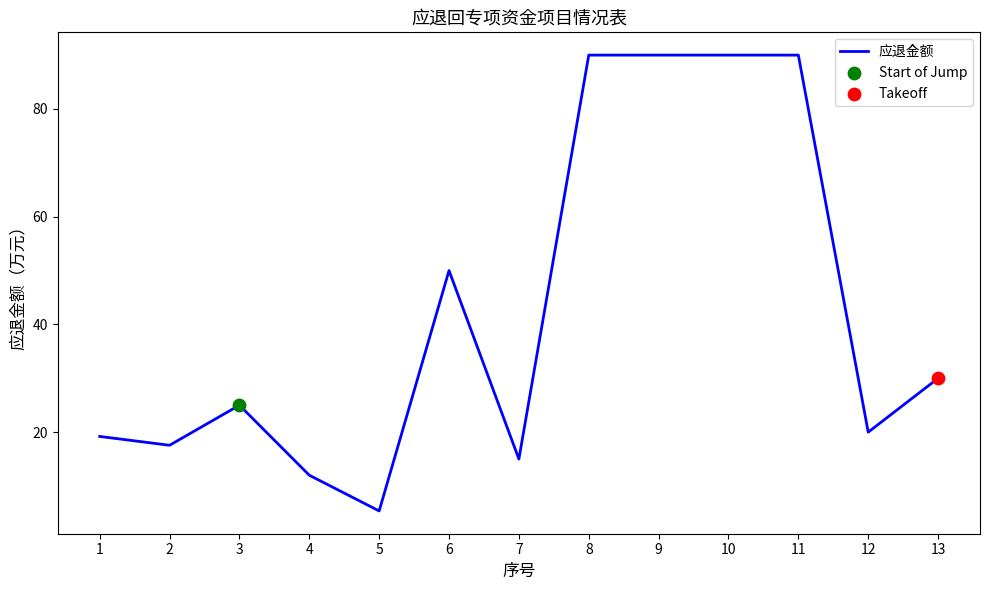

Between 6 and 9, which is larger?

9